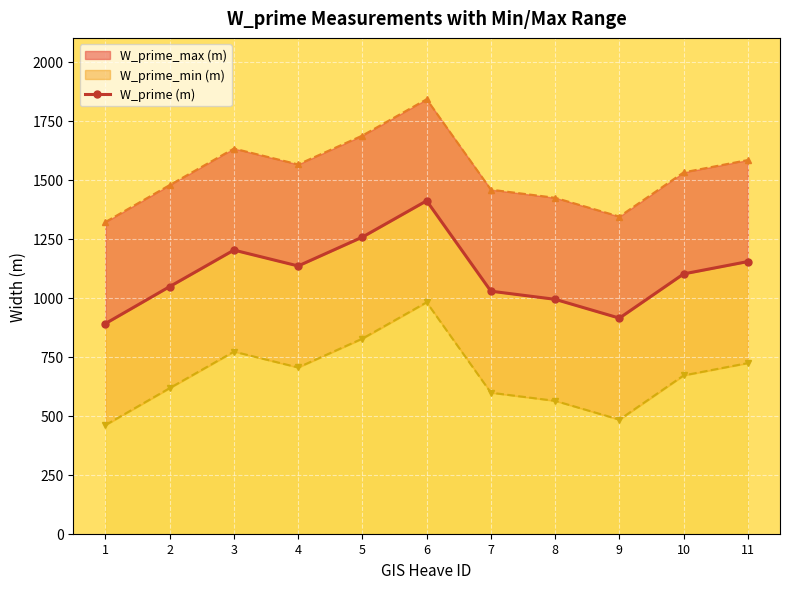

The value at 2 is 1046.5. True or false?

True